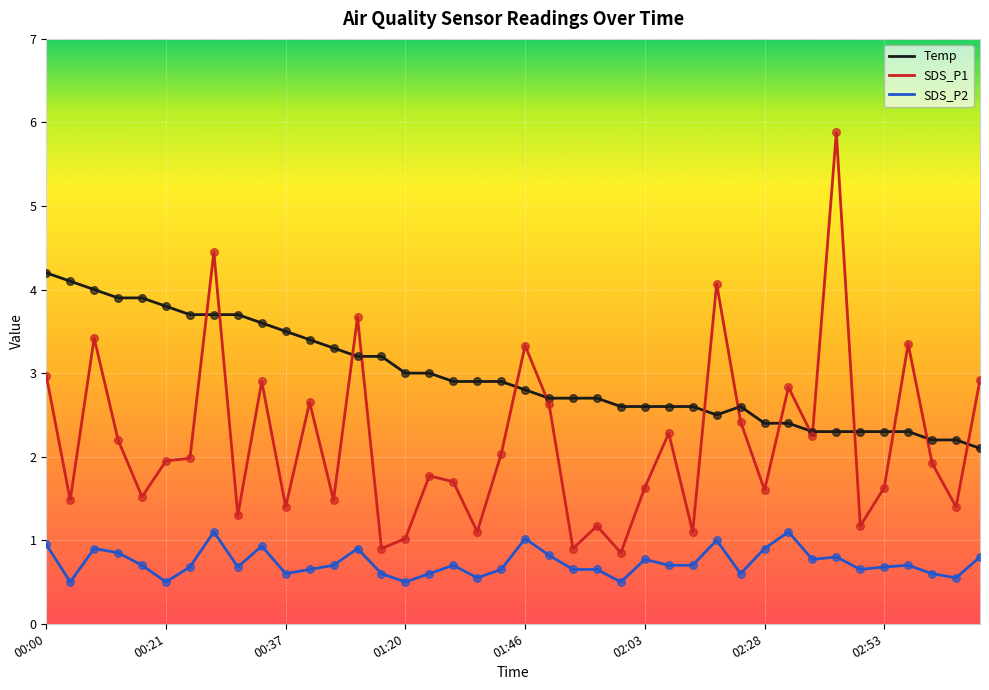

Which series has the largest total across all categories?

Temp